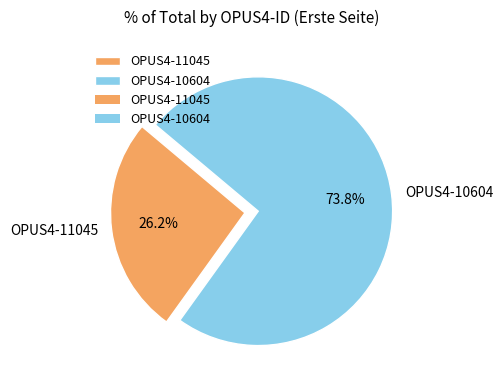

What is the largest slice in the pie chart?

OPUS4-10604